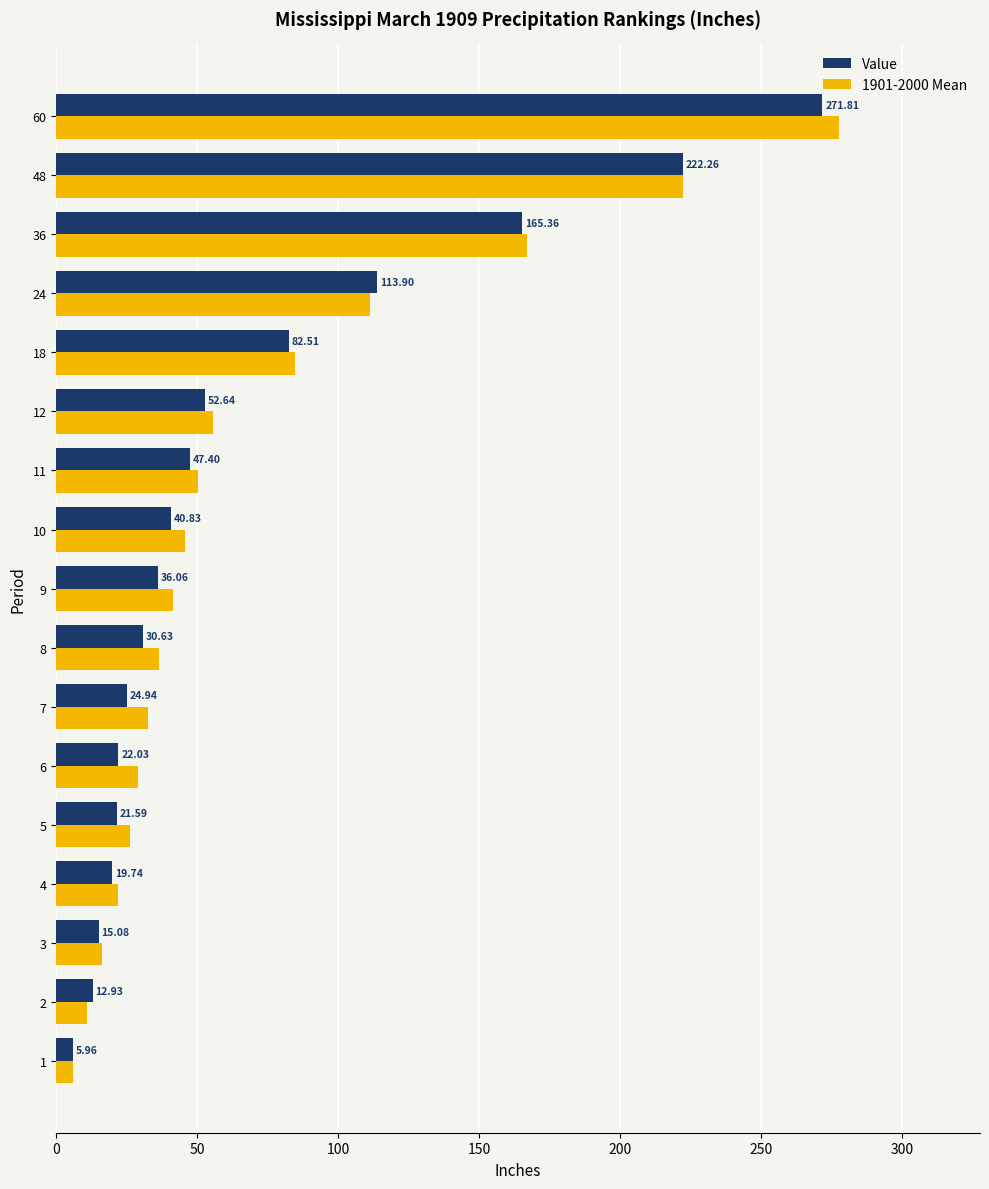

Which series has the largest total across all categories?

1901-2000 Mean